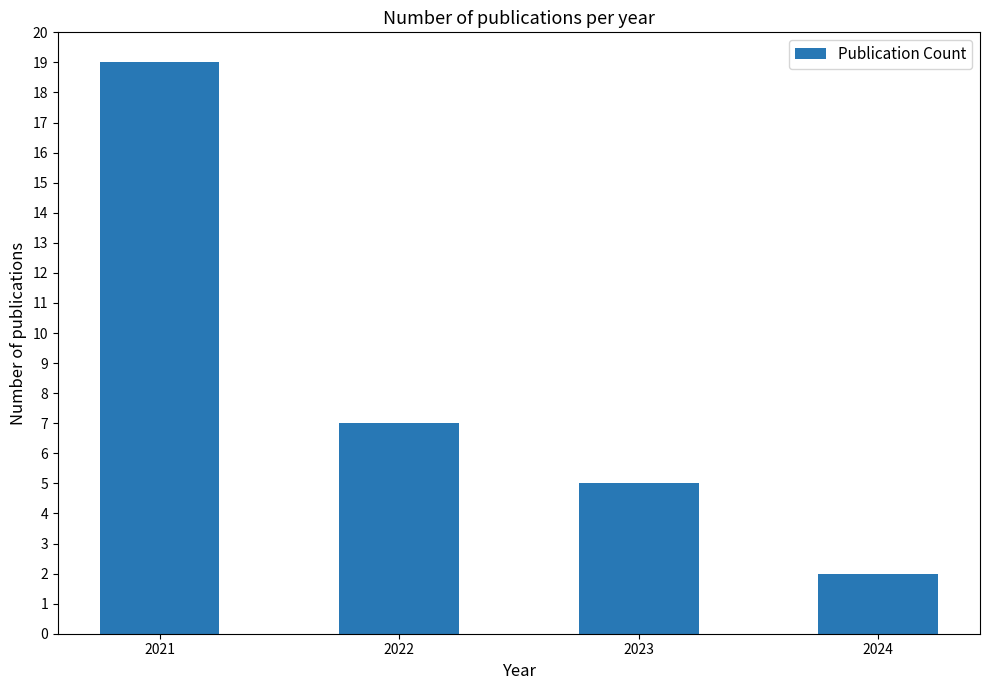

Rank the categories by value from lowest to highest.

2024, 2023, 2022, 2021